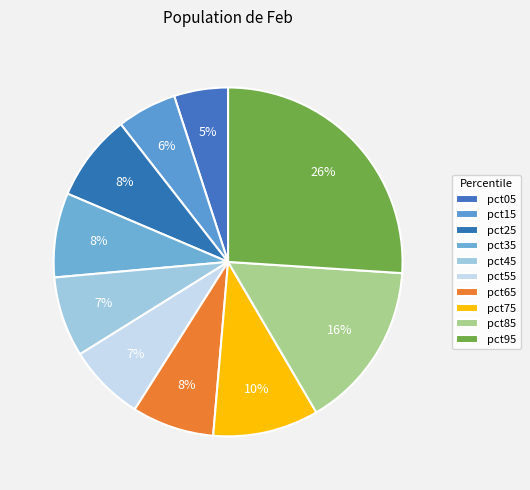

How many segments does this pie chart have?

10